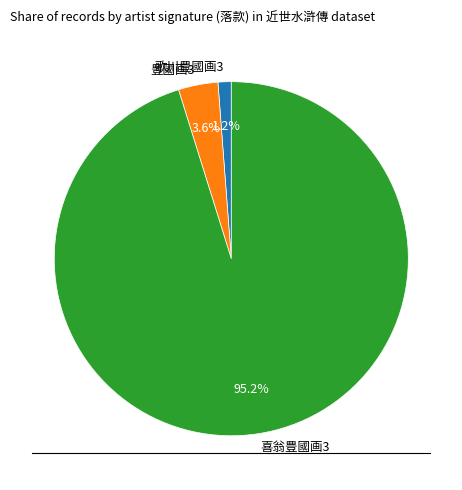

Combined, do 喜翁豊國画3 and 歌川豊國画3 account for over 50%?

Yes